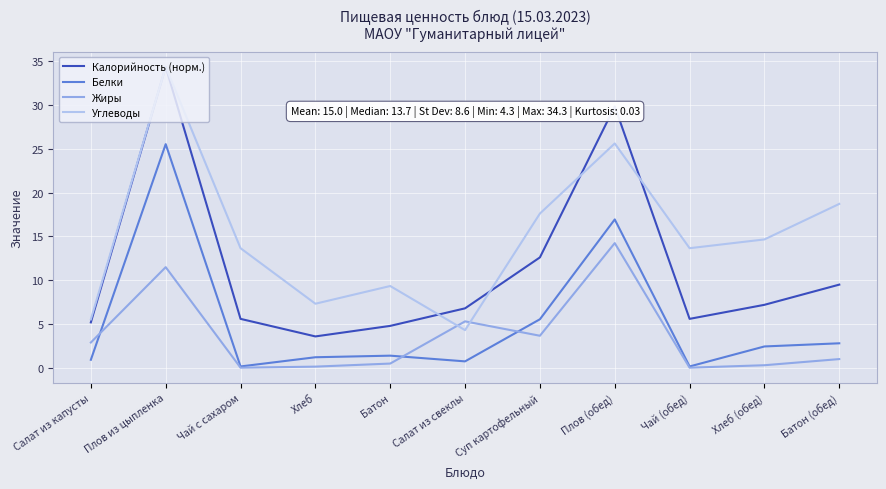

Which series has the largest total across all categories?

Углеводы